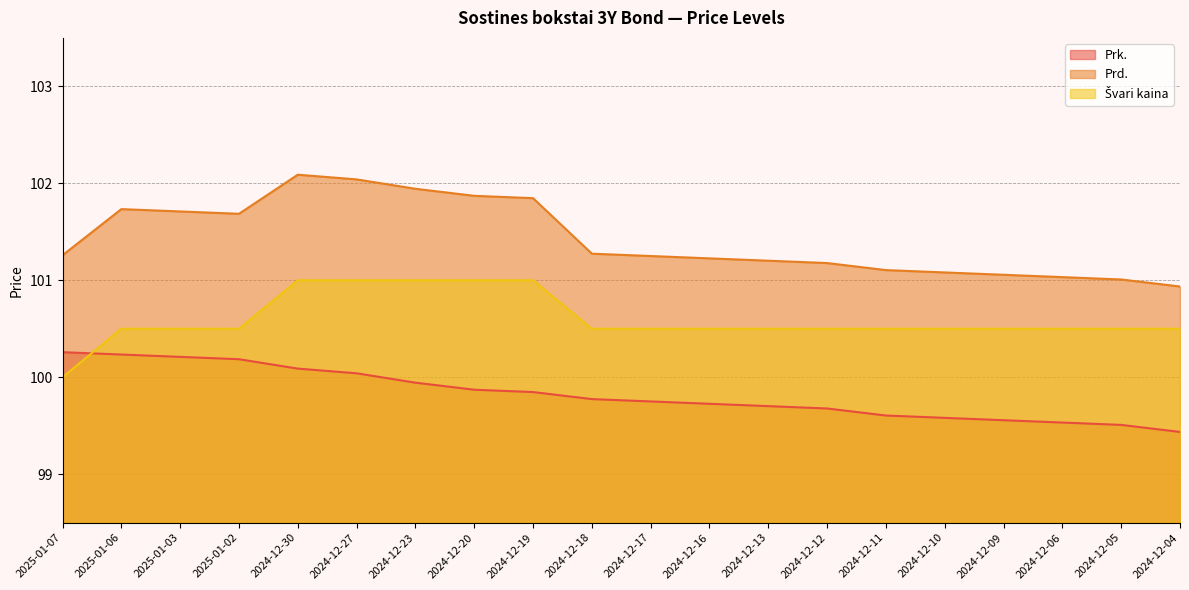

At which label does Švari kaina reach its peak?

2024-12-30